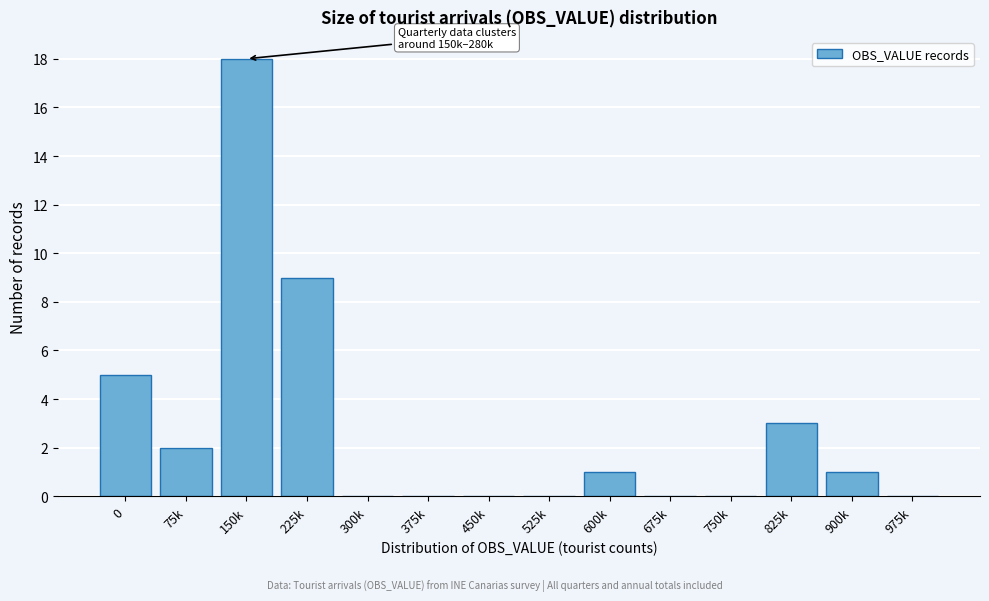

Reading left to right, extract all data points from this chart.

0=5	75k=2	150k=18	225k=9	300k=0	375k=0	450k=0	525k=0	600k=1	675k=0	750k=0	825k=3	900k=1	975k=0